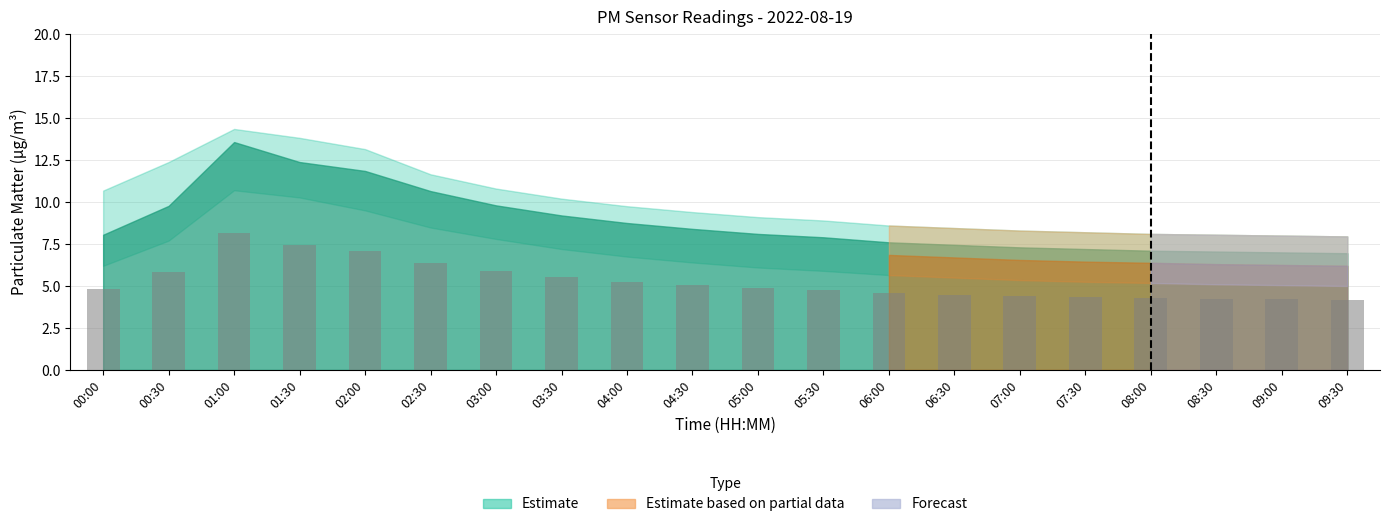

Which category has the highest value across all series?

01:00